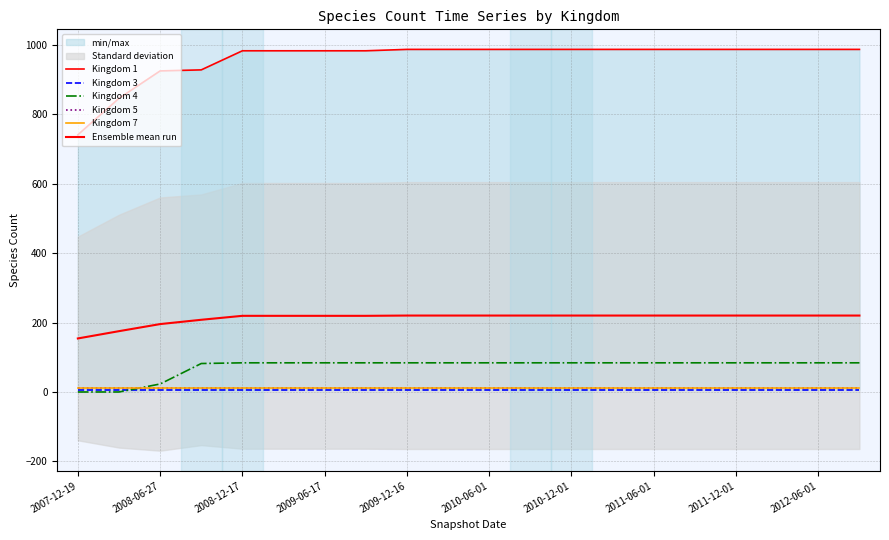

The value of Kingdom 3 at 2008-12-17 is 6.0. True or false?

True